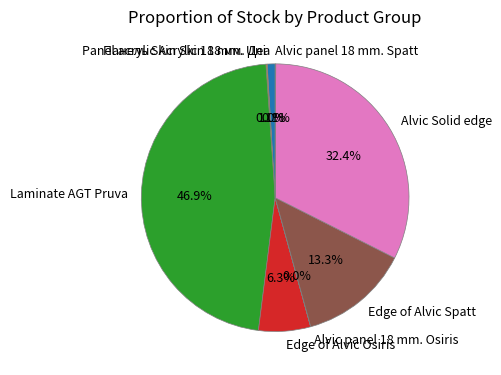

Which has a higher value, Alvic Solid edge or Edge of Alvic Spatt?

Alvic Solid edge